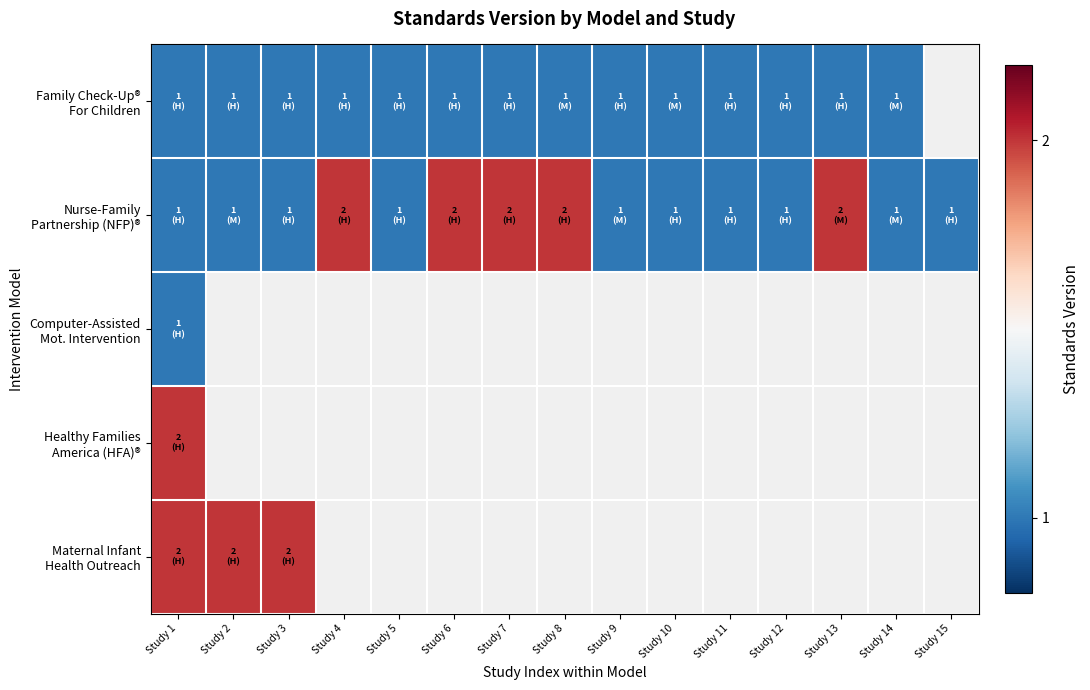

What is the spread (max minus min) of values at Study 1?

1.0